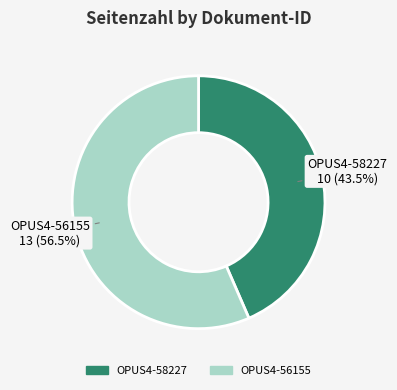

Between OPUS4-58227 and OPUS4-56155, which is larger?

OPUS4-56155